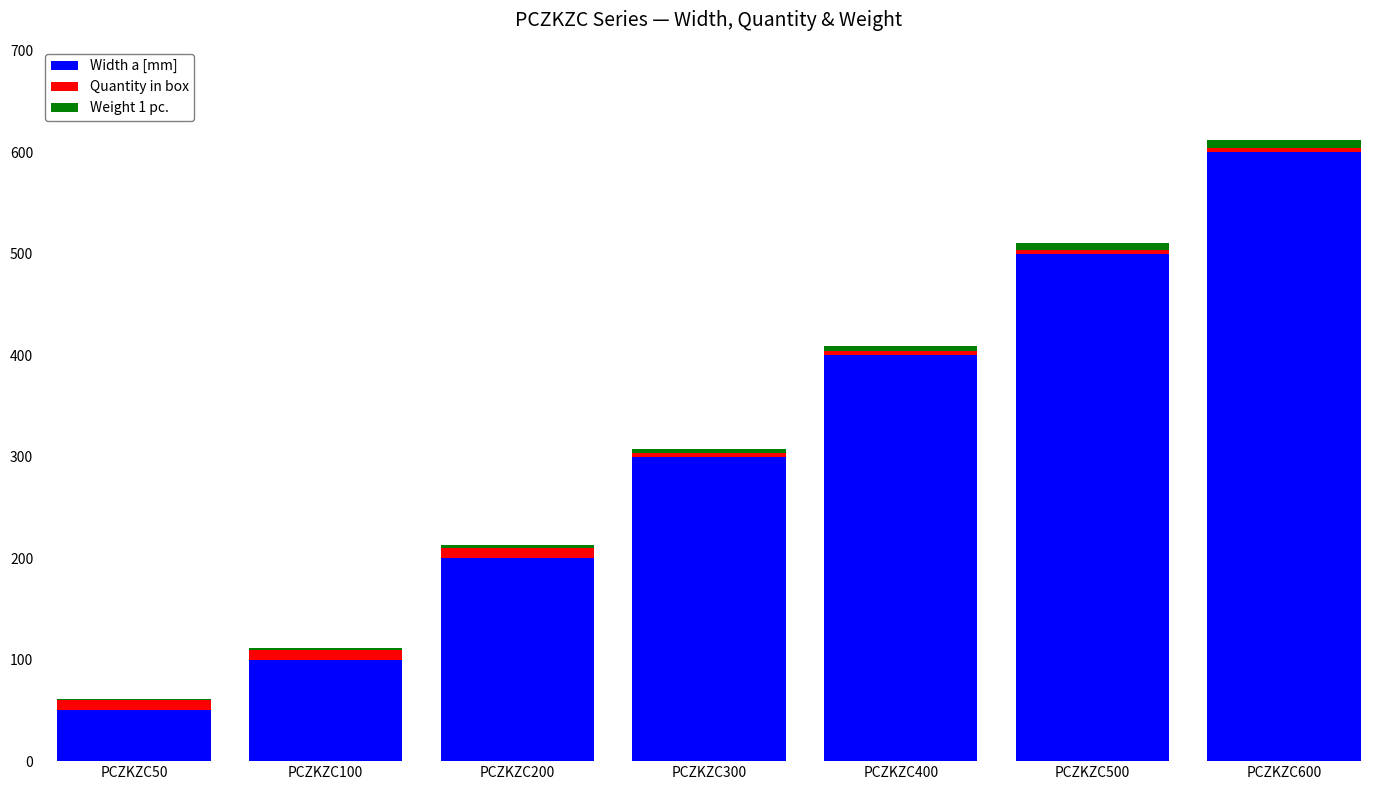

Are the bars horizontal?

No